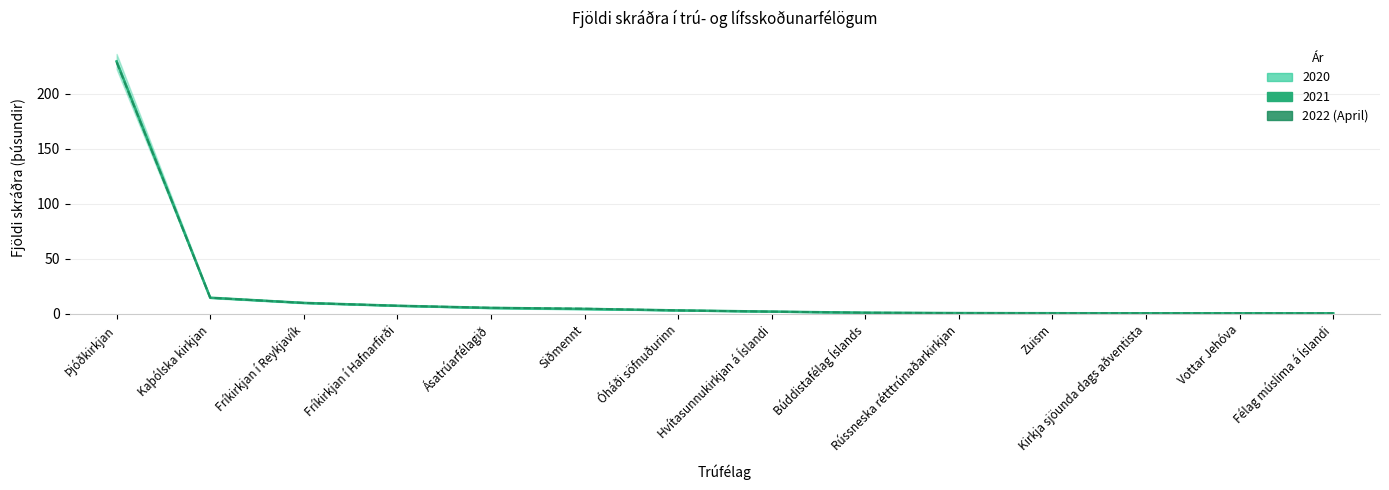

Is it true that the value at Kaþólska kirkjan is 19.2?

False